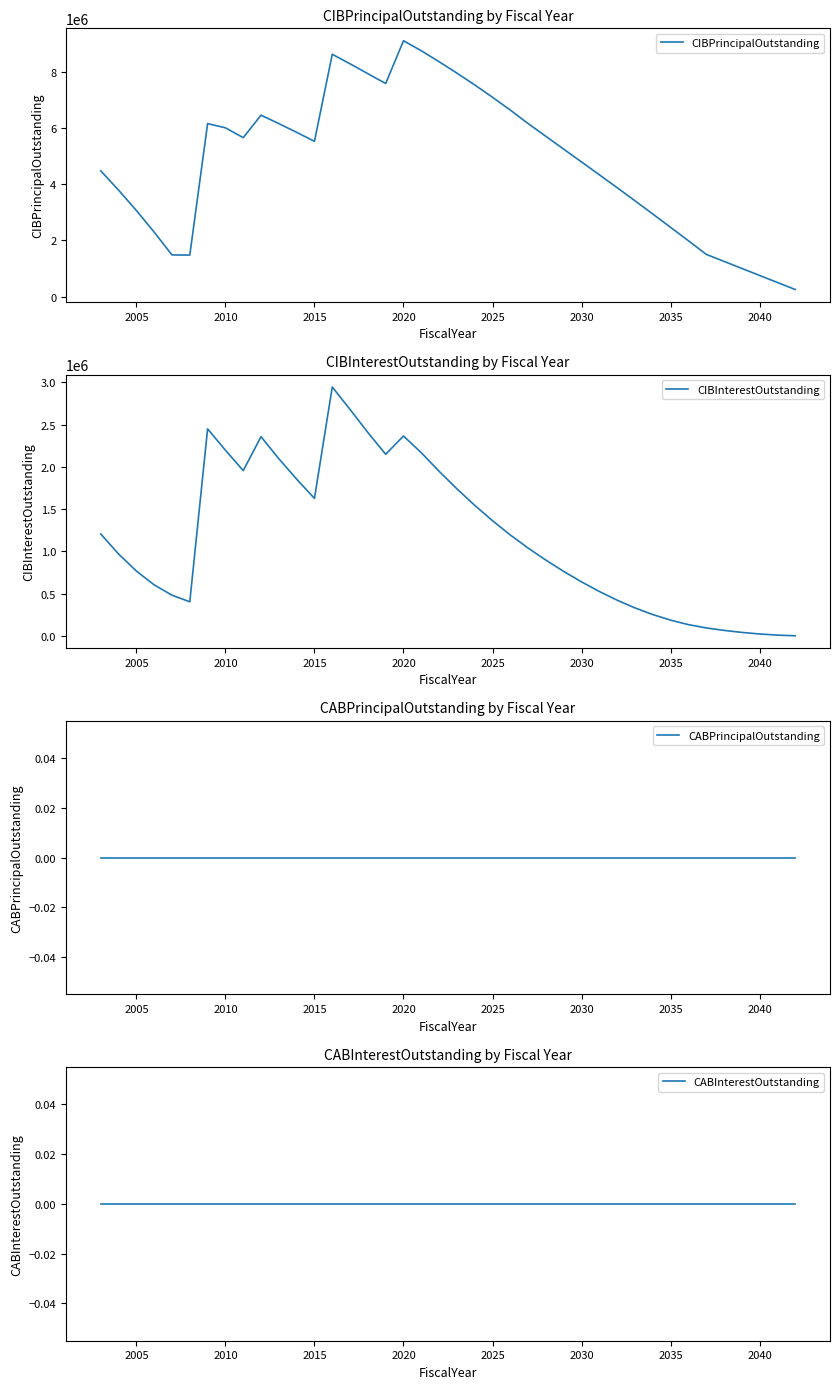

What are all the series names shown in the legend?

CIBPrincipalOutstanding, CIBInterestOutstanding, CABPrincipalOutstanding, CABInterestOutstanding